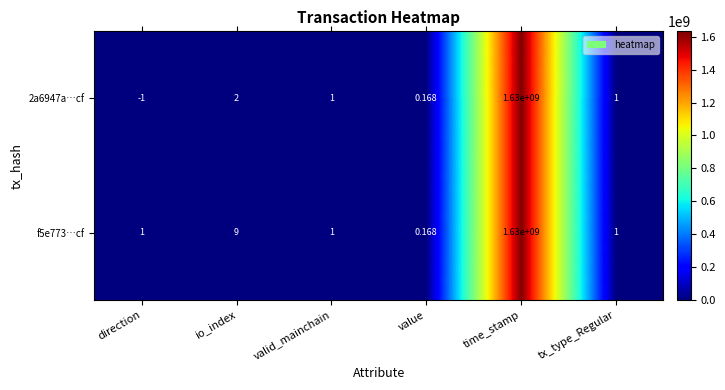

At direction, list the series in order from largest to smallest.

f5e773…cf, 2a6947a…cf